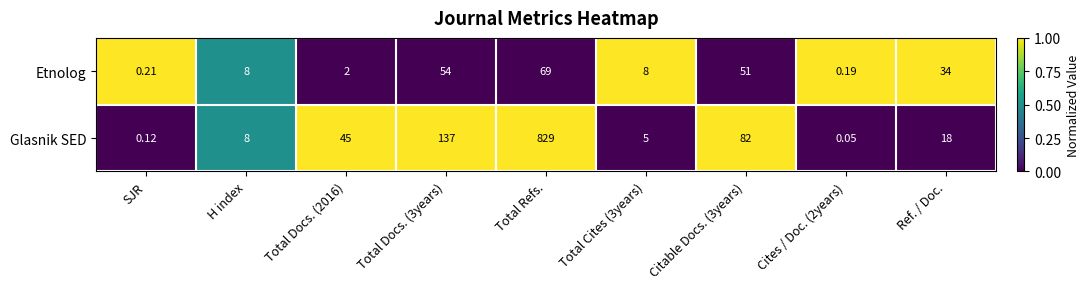

Rank the series by their maximum value, from lowest to highest.

Etnolog, Glasnik SED